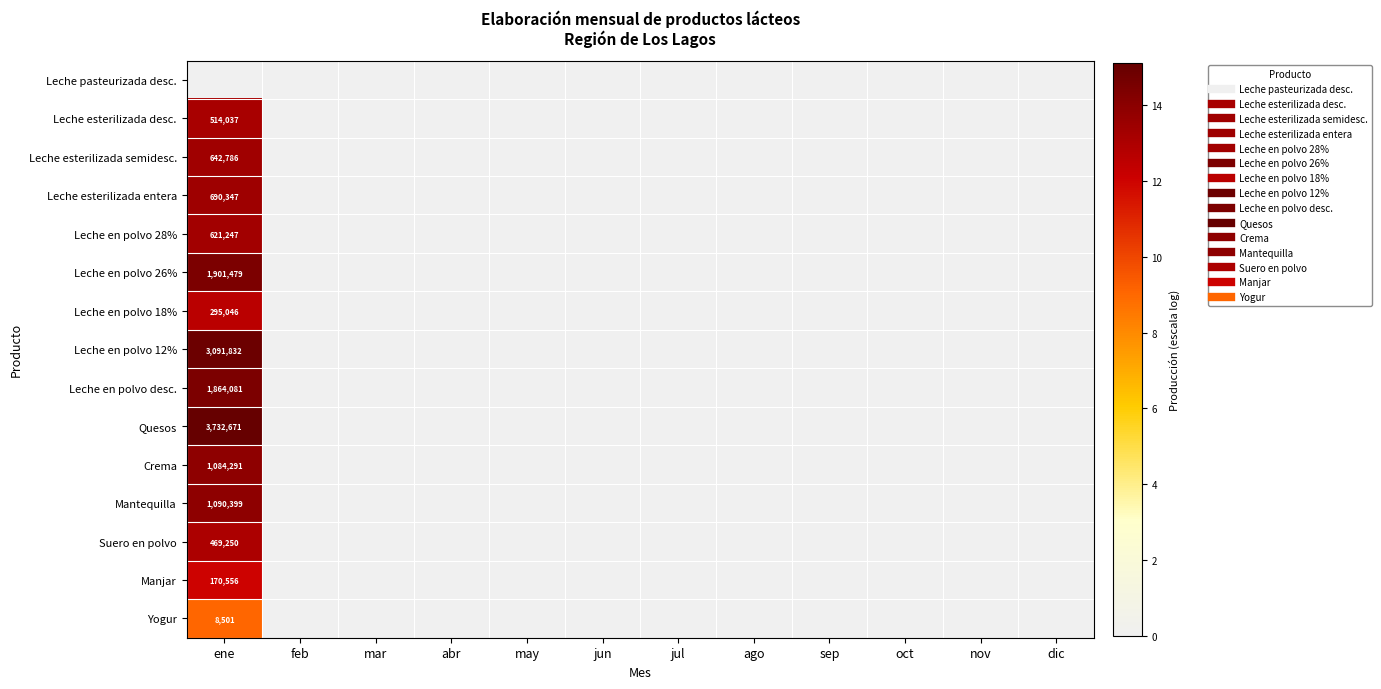

List the series in order of their peak value, highest first.

Quesos, Leche en polvo 12%, Leche en polvo 26%, Leche en polvo desc., Mantequilla, Crema, Leche esterilizada entera, Leche esterilizada semidesc., Leche en polvo 28%, Leche esterilizada desc., Suero en polvo, Leche en polvo 18%, Manjar, Yogur, Leche pasteurizada desc.